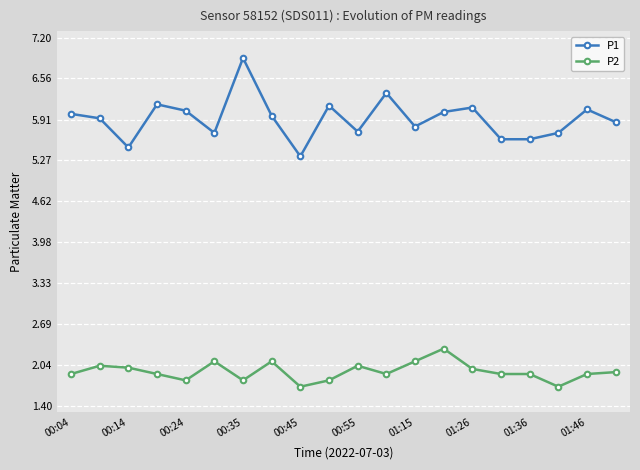

True or false: P2 and P1 cross at least once.

False